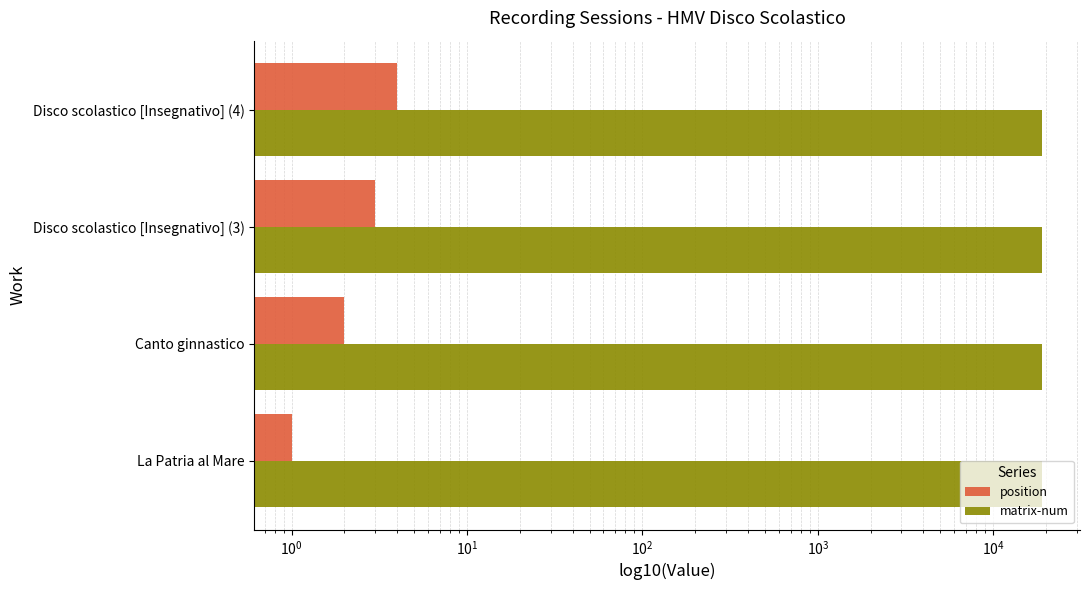

List the series in order of their peak value, highest first.

matrix-num, position